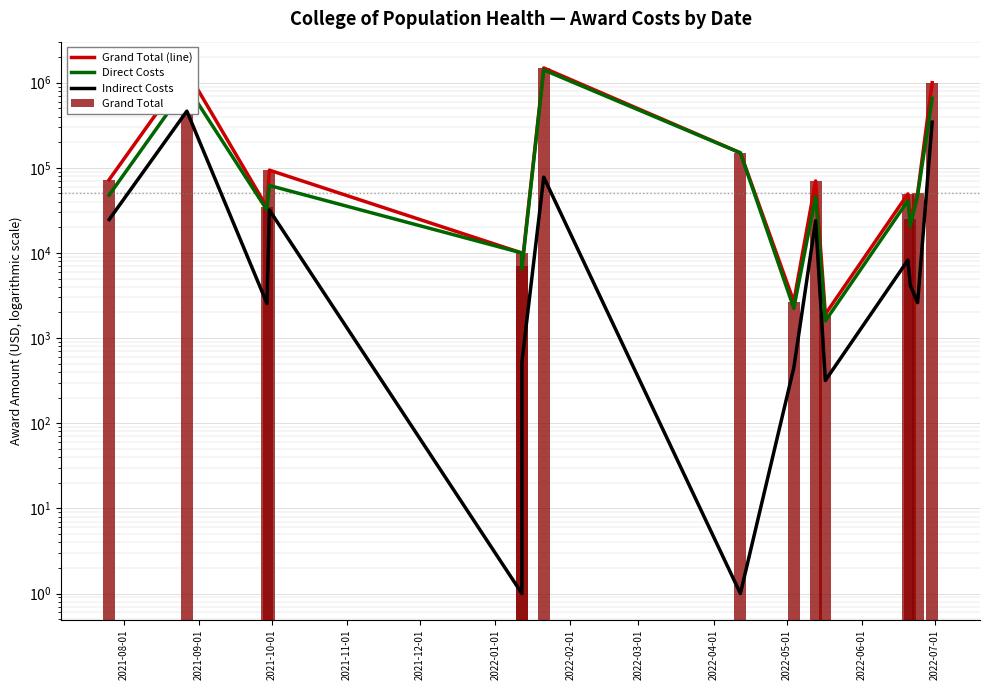

What is the value of the Grand Total bar at the 10th from the left?

70225